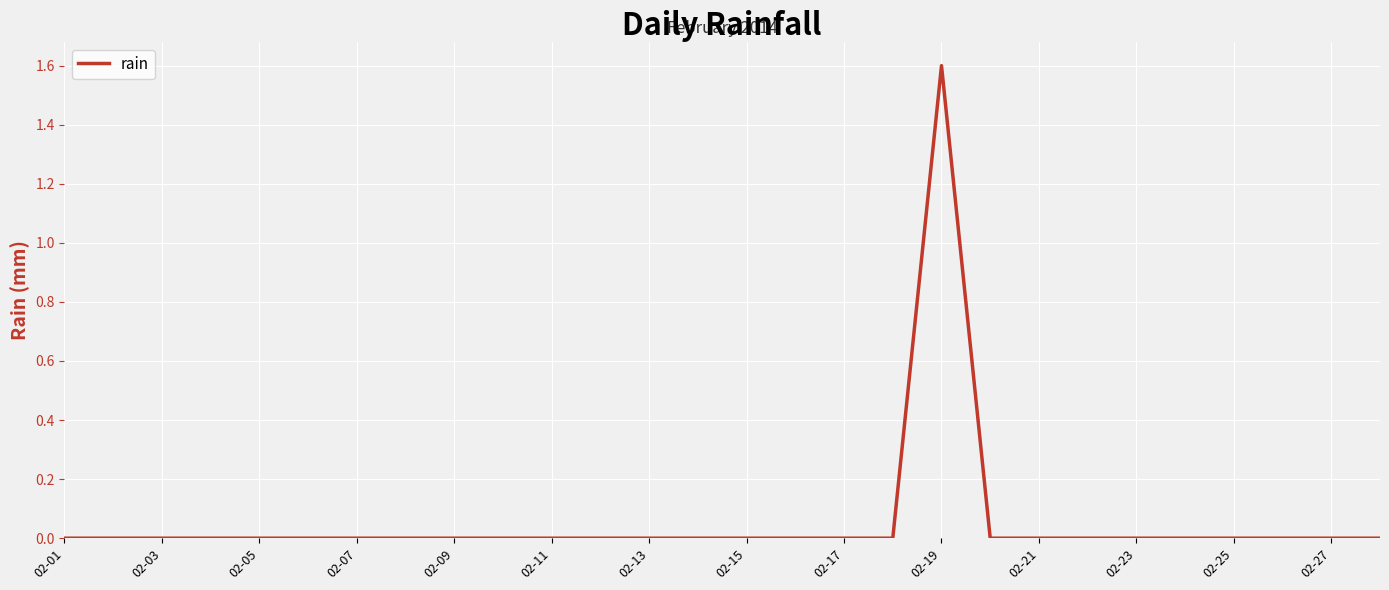

Reading left to right, list all the values displayed in this chart.

0.0	0.0	0.0	0.0	0.0	0.0	0.0	0.0	0.0	0.0	0.0	0.0	0.0	0.0	0.0	0.0	0.0	0.0	1.6	0.0	0.0	0.0	0.0	0.0	0.0	0.0	0.0	0.0